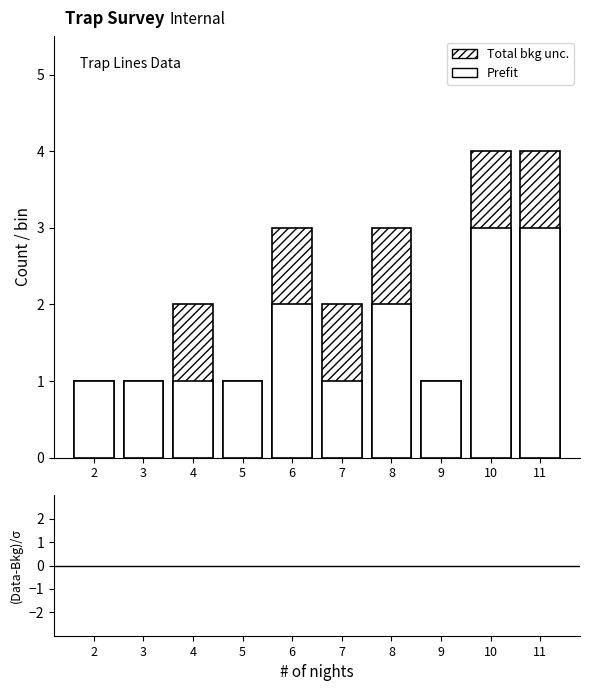

What is the value of the 1st bar from the left?

1